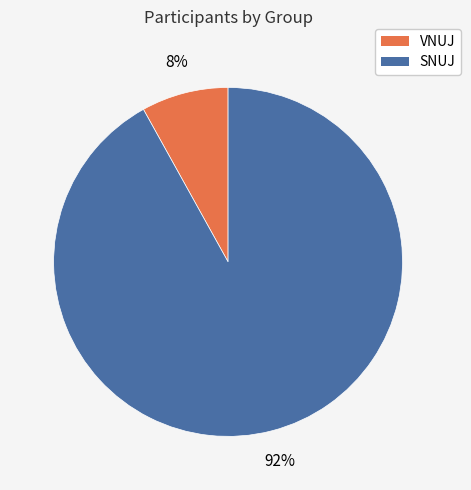

To the nearest percent, what portion does VNUJ represent?

8%